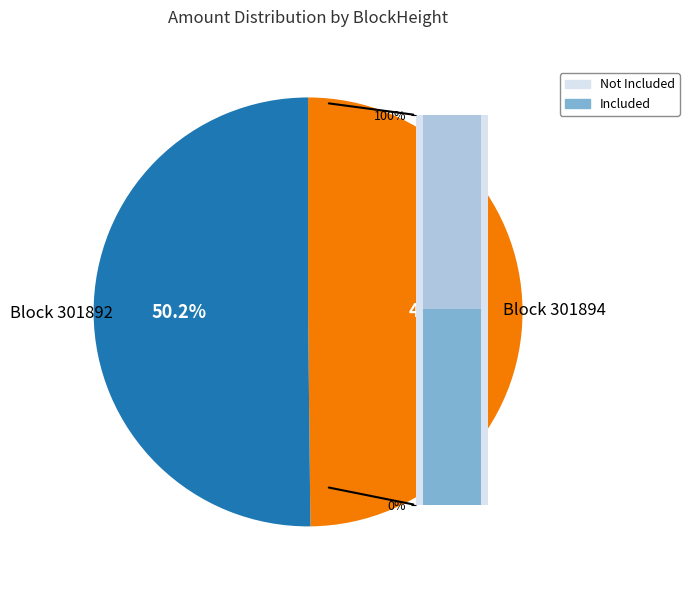

Count the number of slices in the pie.

2